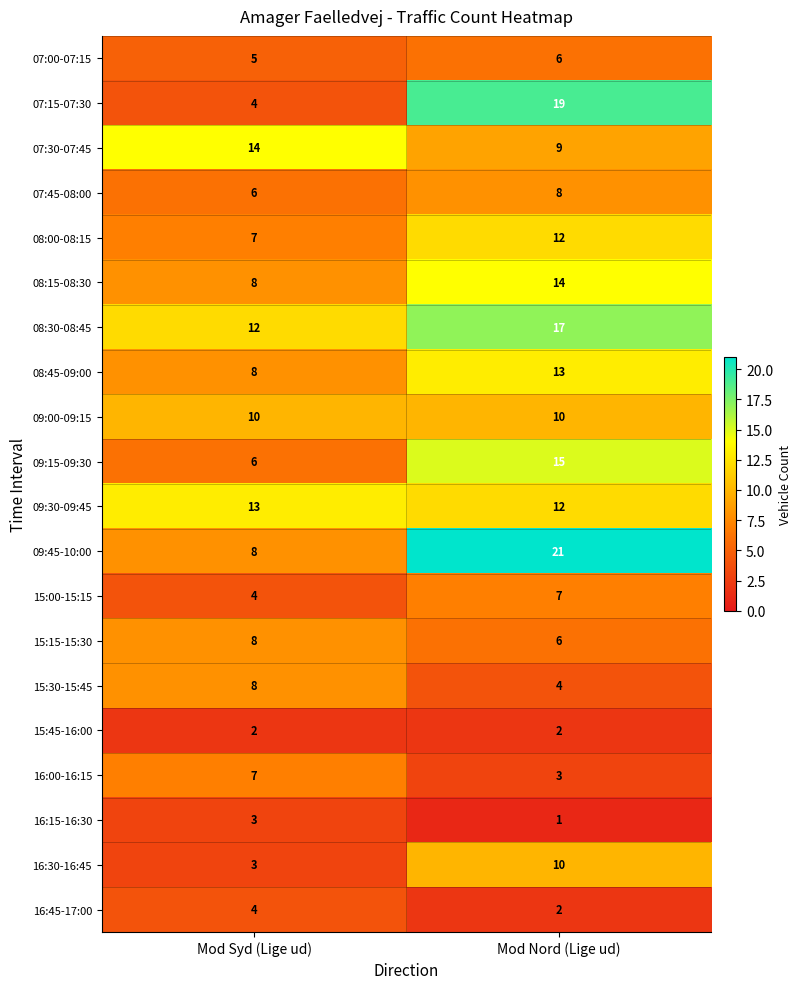

What is the total value across all series at Mod Nord (Lige ud)?

191